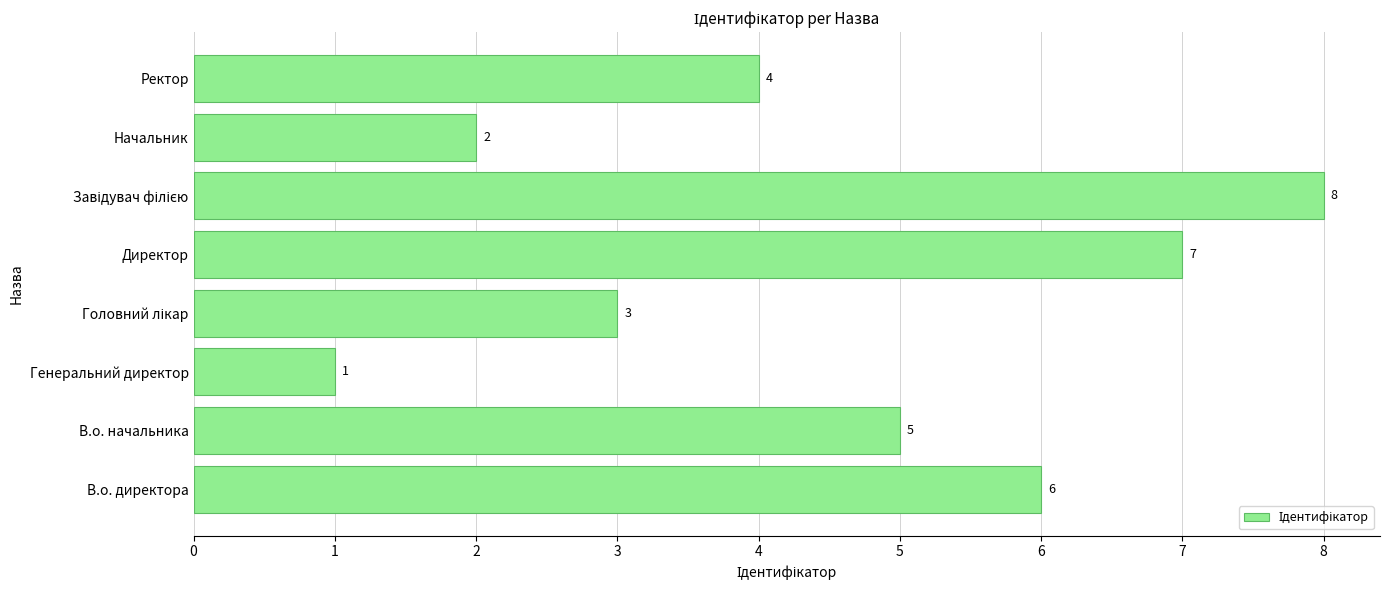

Count the values in the range 3 to 7.

5